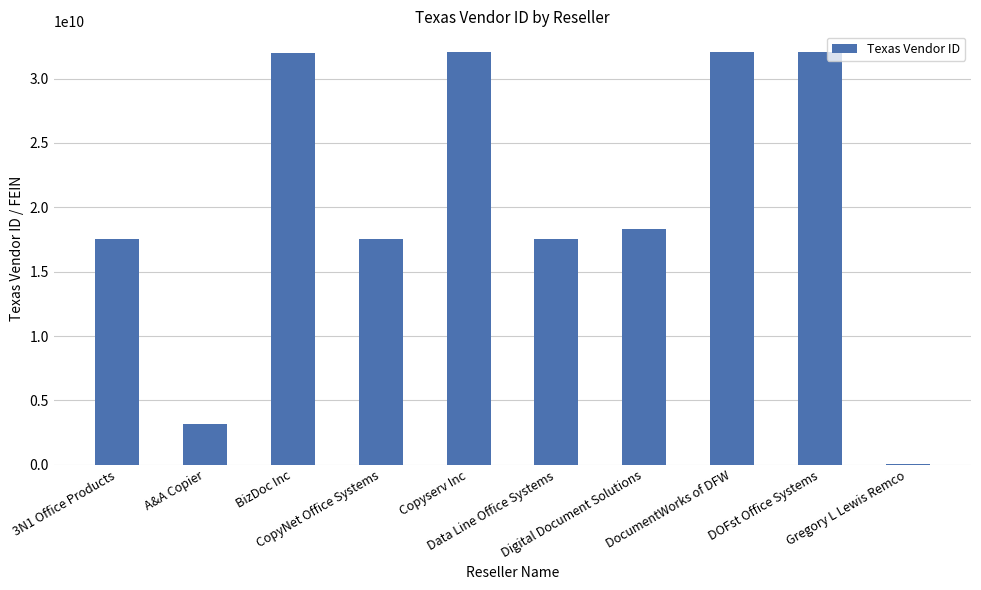

What is the greatest value displayed?

32070803179